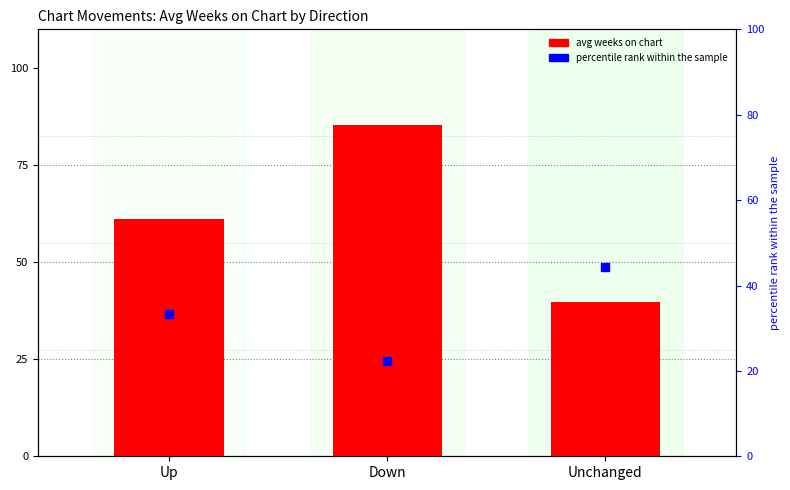

At how many categories does at least one series exceed 69?

1